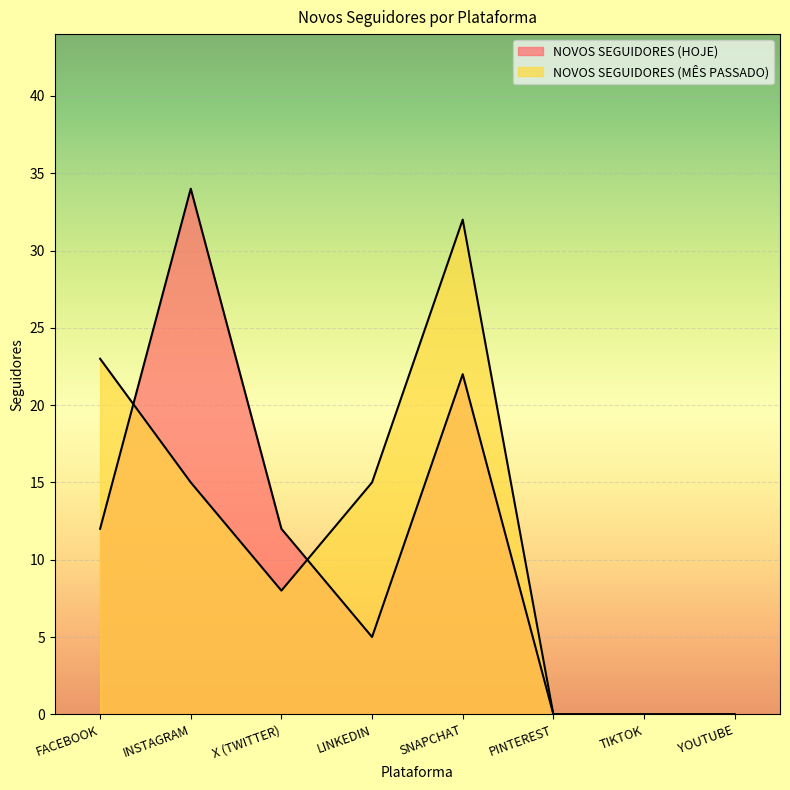

Is it true that NOVOS SEGUIDORES (MÊS PASSADO) equals 32 at SNAPCHAT?

True